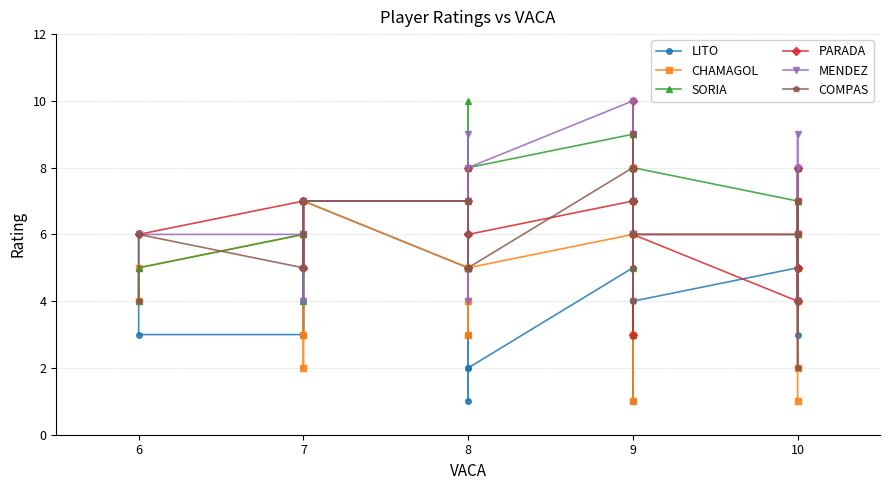

Where is the first local maximum for LITO?

7